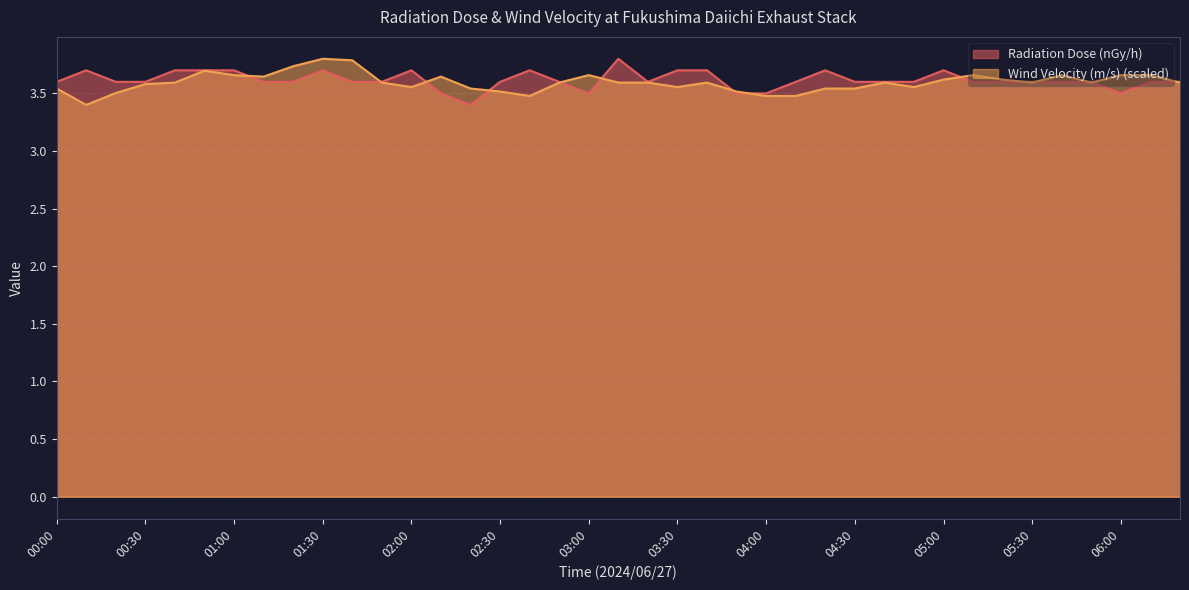

The Radiation Dose (nGy/h) series shows 3.6 at 00:30. True or false?

True